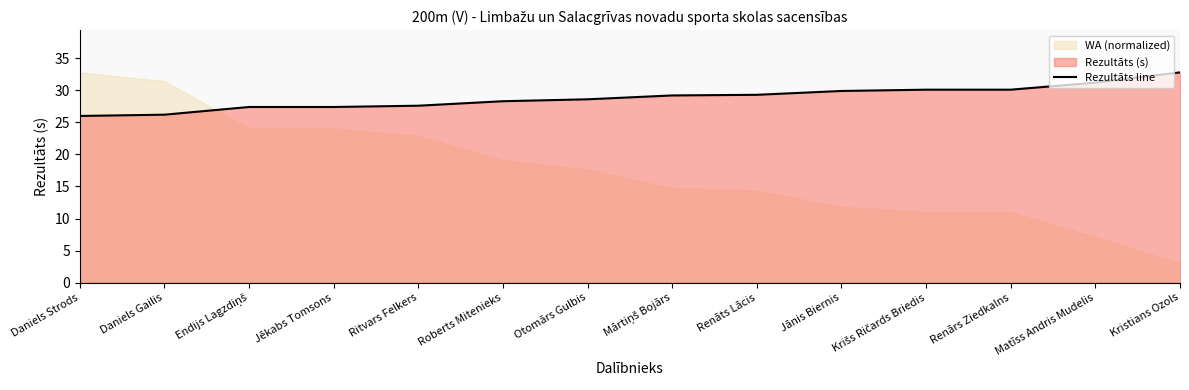

What position from the right is Daniels Strods?

14